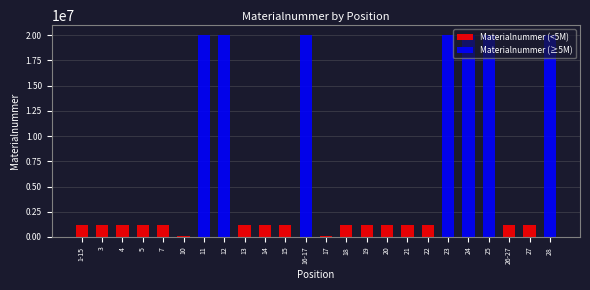

Reading left to right, extract all data points from this chart.

Materialnummer (<5M): 1-15=1225420	3=1225415	4=1222772	5=1220057	7=1220056	10=67984	11=0	12=0	13=1225414	14=1220453	15=1222492	16-17=0	17=70254	18=1220454	19=1220047	20=1220048	21=1220045	22=1221246	23=0	24=0	25=0	26-27=1220451	27=1220050	28=0
Materialnummer (≥5M): 1-15=0	3=0	4=0	5=0	7=0	10=0	11=20002353	12=20002354	13=0	14=0	15=0	16-17=20002387	17=0	18=0	19=0	20=0	21=0	22=0	23=20002358	24=20002359	25=20003193	26-27=0	27=0	28=20002360